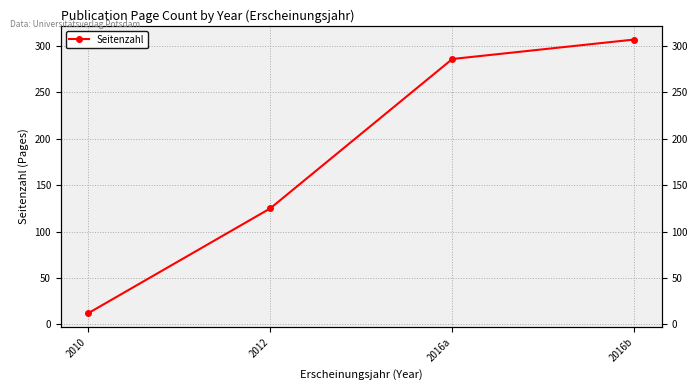

What position from the left is 2016a?

3